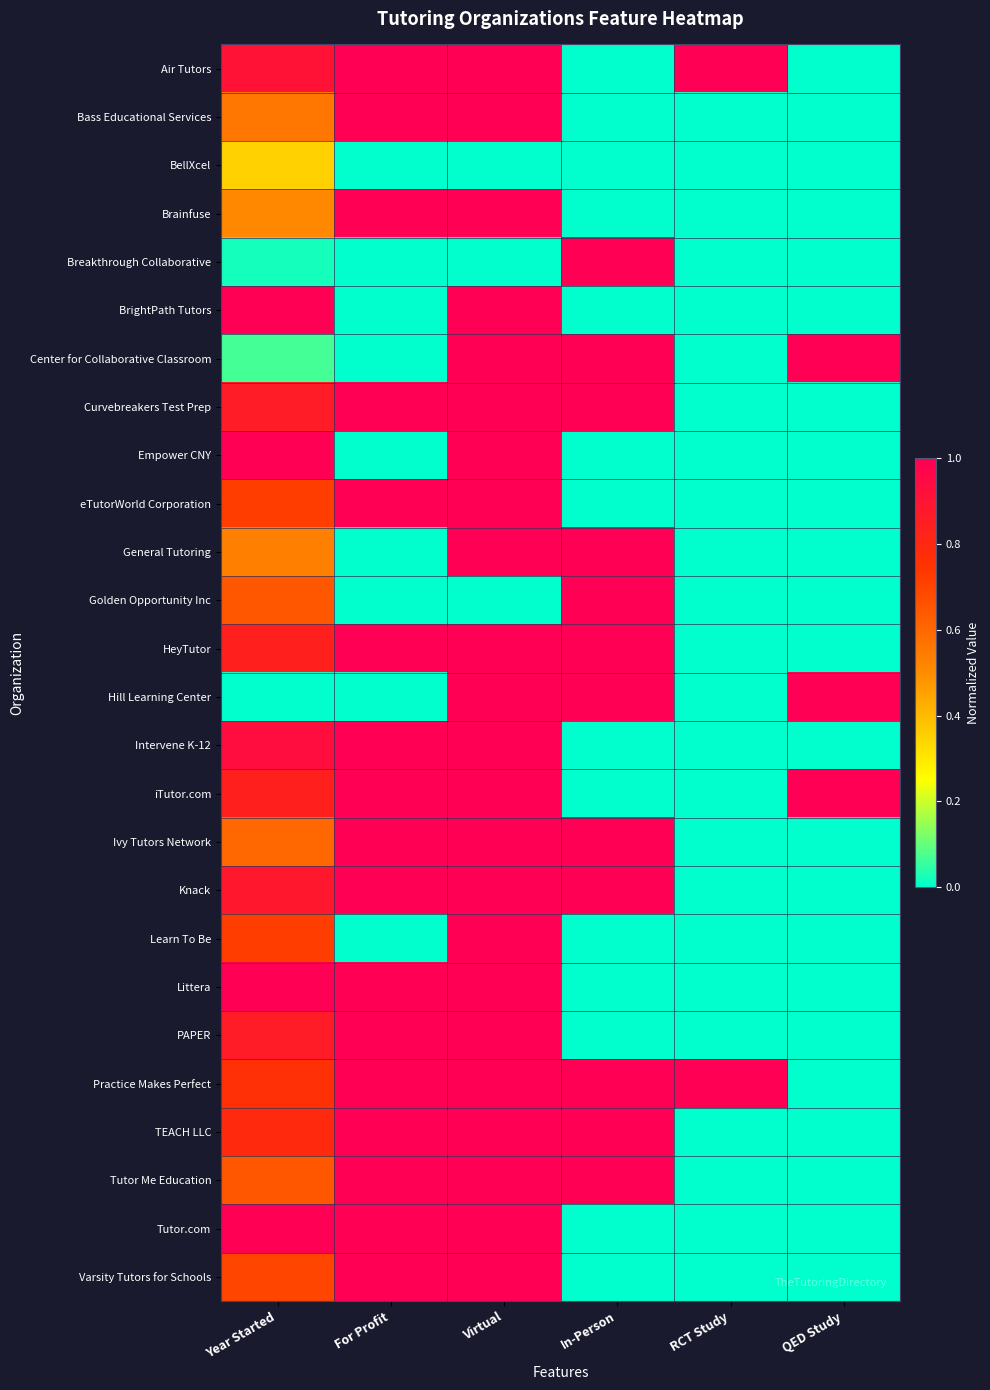

Reading left to right, extract all data points from this chart.

Air Tutors: Year Started=0.9	For Profit=1.0	Virtual=1.0	In-Person=0.0	RCT Study=1.0	QED Study=0.0
Bass Educational Services: Year Started=0.6	For Profit=1.0	Virtual=1.0	In-Person=0.0	RCT Study=0.0	QED Study=0.0
BellXcel: Year Started=0.3	For Profit=0.0	Virtual=0.0	In-Person=0.0	RCT Study=0.0	QED Study=0.0
Brainfuse: Year Started=0.5	For Profit=1.0	Virtual=1.0	In-Person=0.0	RCT Study=0.0	QED Study=0.0
Breakthrough Collaborative: Year Started=0.0	For Profit=0.0	Virtual=0.0	In-Person=1.0	RCT Study=0.0	QED Study=0.0
BrightPath Tutors: Year Started=1.0	For Profit=0.0	Virtual=1.0	In-Person=0.0	RCT Study=0.0	QED Study=0.0
Center for Collaborative Classroom: Year Started=0.1	For Profit=0.0	Virtual=1.0	In-Person=1.0	RCT Study=0.0	QED Study=1.0
Curvebreakers Test Prep: Year Started=0.9	For Profit=1.0	Virtual=1.0	In-Person=1.0	RCT Study=0.0	QED Study=0.0
Empower CNY: Year Started=1.0	For Profit=0.0	Virtual=1.0	In-Person=0.0	RCT Study=0.0	QED Study=0.0
eTutorWorld Corporation: Year Started=0.7	For Profit=1.0	Virtual=1.0	In-Person=0.0	RCT Study=0.0	QED Study=0.0
General Tutoring: Year Started=0.5	For Profit=0.0	Virtual=1.0	In-Person=1.0	RCT Study=0.0	QED Study=0.0
Golden Opportunity Inc: Year Started=0.7	For Profit=0.0	Virtual=0.0	In-Person=1.0	RCT Study=0.0	QED Study=0.0
HeyTutor: Year Started=0.8	For Profit=1.0	Virtual=1.0	In-Person=1.0	RCT Study=0.0	QED Study=0.0
Hill Learning Center: Year Started=0.0	For Profit=0.0	Virtual=1.0	In-Person=1.0	RCT Study=0.0	QED Study=1.0
Intervene K-12: Year Started=0.9	For Profit=1.0	Virtual=1.0	In-Person=0.0	RCT Study=0.0	QED Study=0.0
iTutor.com: Year Started=0.8	For Profit=1.0	Virtual=1.0	In-Person=0.0	RCT Study=0.0	QED Study=1.0
Ivy Tutors Network: Year Started=0.6	For Profit=1.0	Virtual=1.0	In-Person=1.0	RCT Study=0.0	QED Study=0.0
Knack: Year Started=0.9	For Profit=1.0	Virtual=1.0	In-Person=1.0	RCT Study=0.0	QED Study=0.0
Learn To Be: Year Started=0.7	For Profit=0.0	Virtual=1.0	In-Person=0.0	RCT Study=0.0	QED Study=0.0
Littera: Year Started=1.0	For Profit=1.0	Virtual=1.0	In-Person=0.0	RCT Study=0.0	QED Study=0.0
PAPER: Year Started=0.9	For Profit=1.0	Virtual=1.0	In-Person=0.0	RCT Study=0.0	QED Study=0.0
Practice Makes Perfect: Year Started=0.8	For Profit=1.0	Virtual=1.0	In-Person=1.0	RCT Study=1.0	QED Study=0.0
TEACH LLC: Year Started=0.8	For Profit=1.0	Virtual=1.0	In-Person=1.0	RCT Study=0.0	QED Study=0.0
Tutor Me Education: Year Started=0.7	For Profit=1.0	Virtual=1.0	In-Person=1.0	RCT Study=0.0	QED Study=0.0
Tutor.com: Year Started=1.0	For Profit=1.0	Virtual=1.0	In-Person=0.0	RCT Study=0.0	QED Study=0.0
Varsity Tutors for Schools: Year Started=0.7	For Profit=1.0	Virtual=1.0	In-Person=0.0	RCT Study=0.0	QED Study=0.0